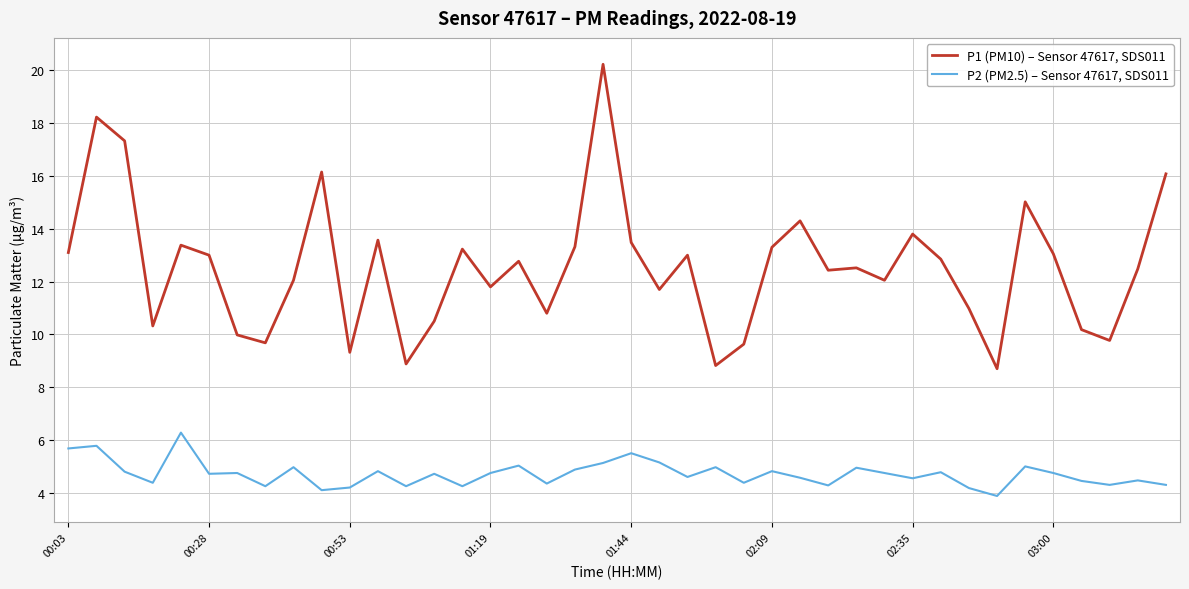

True or false: P1 (PM10) – Sensor 47617, SDS011 and P2 (PM2.5) – Sensor 47617, SDS011 intersect in this chart.

False